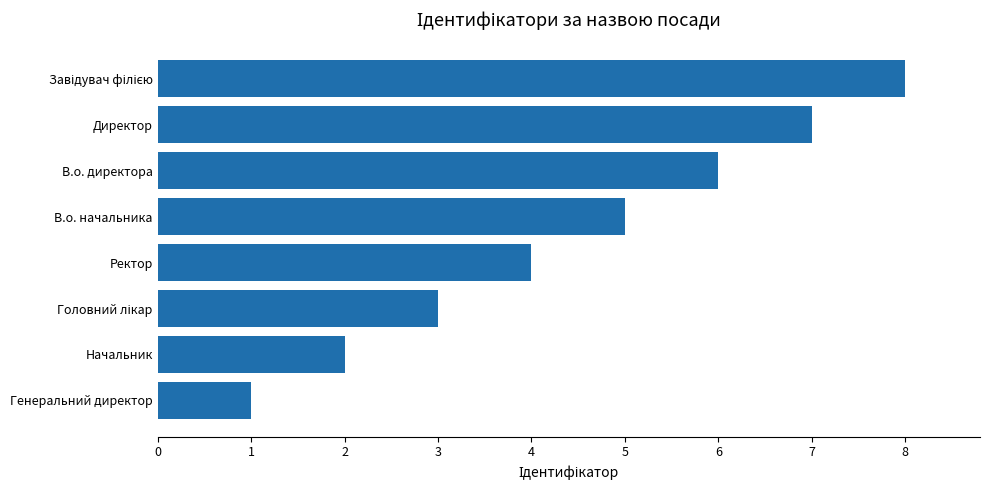

Approximately how many times larger is the value at В.о. директора compared to Генеральний директор?

6.0